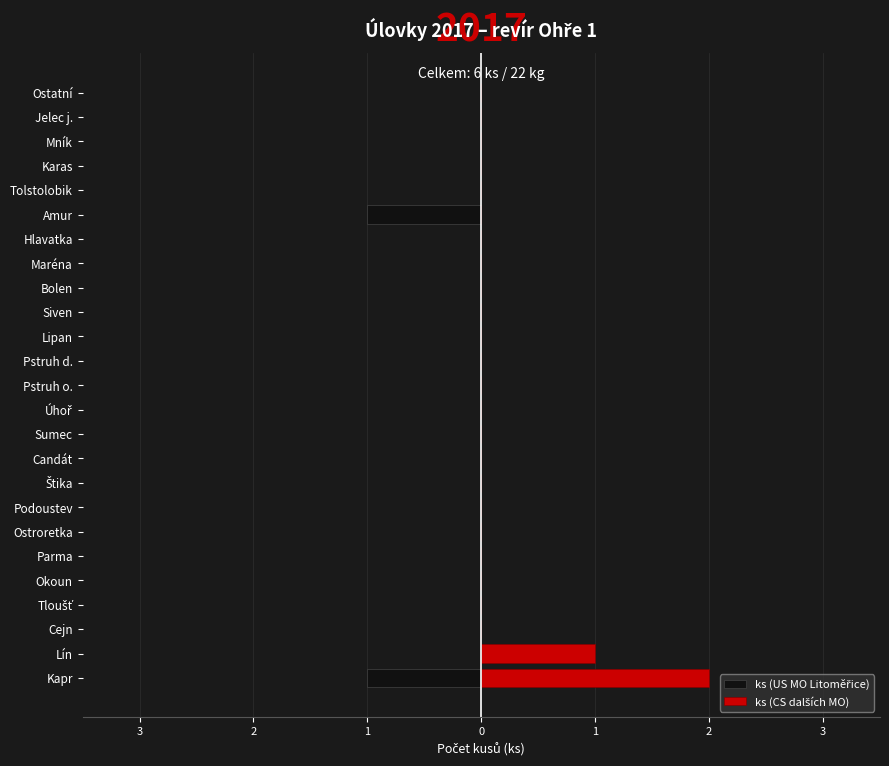

List the series in order of their peak value, lowest first.

ks (US MO Litoměřice), ks (CS dalších MO)